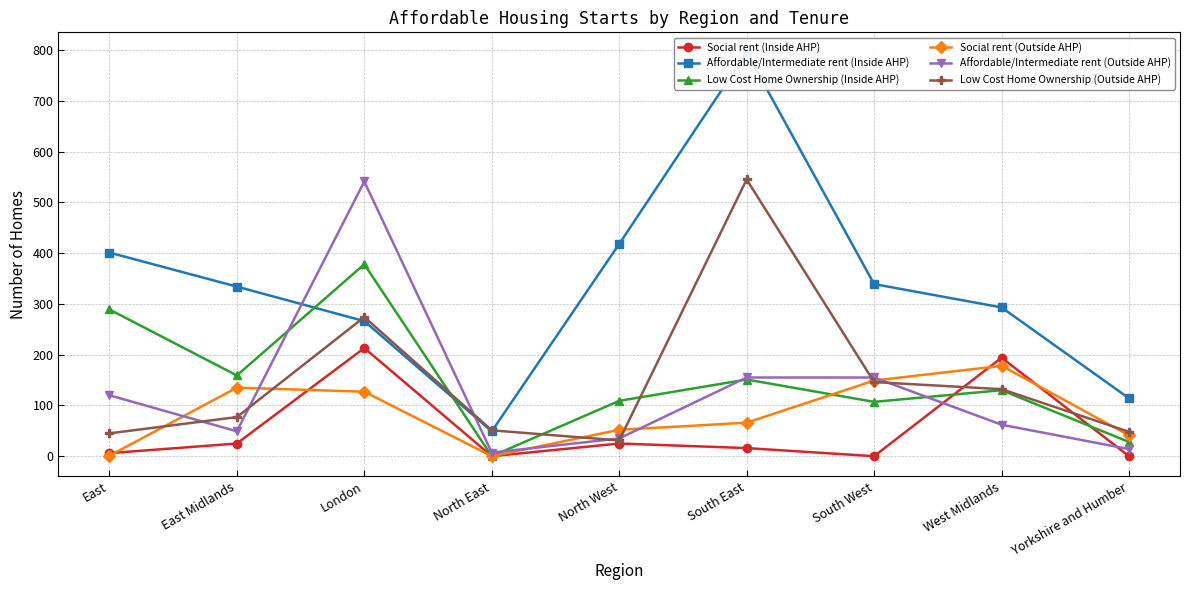

True or false: Social rent (Outside AHP) has a value of -121 at North East.

False